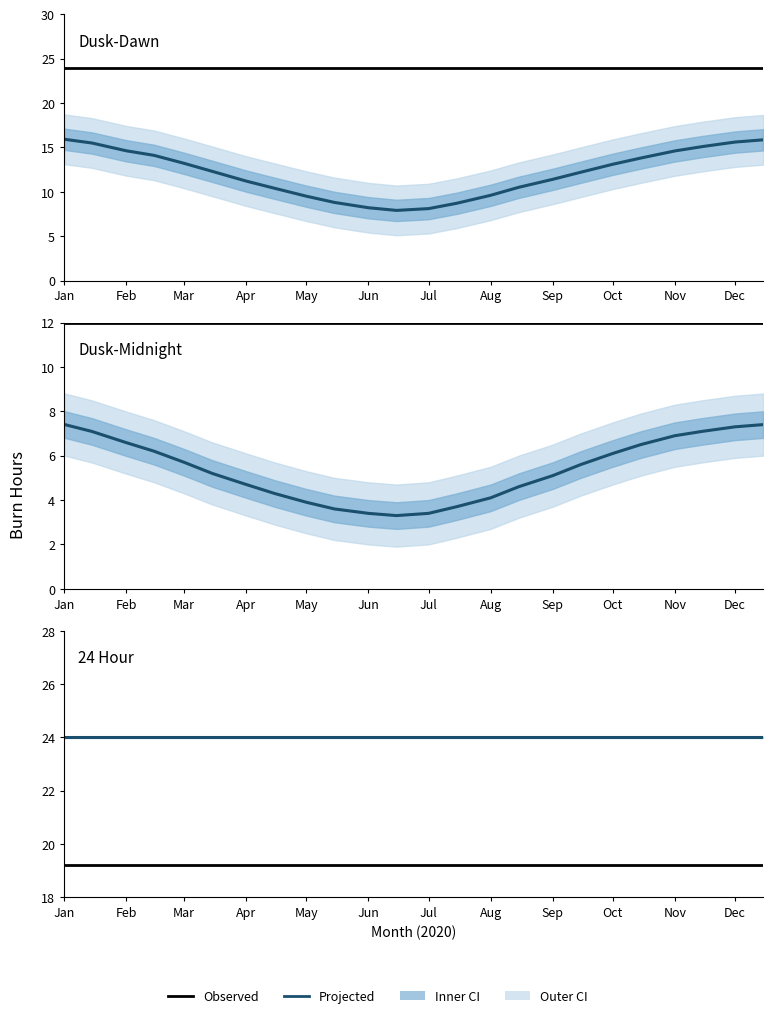

Is the value of 24 Hour (observed) at 17 greater than the value of Dusk-Midnight (observed) at 12?

Yes